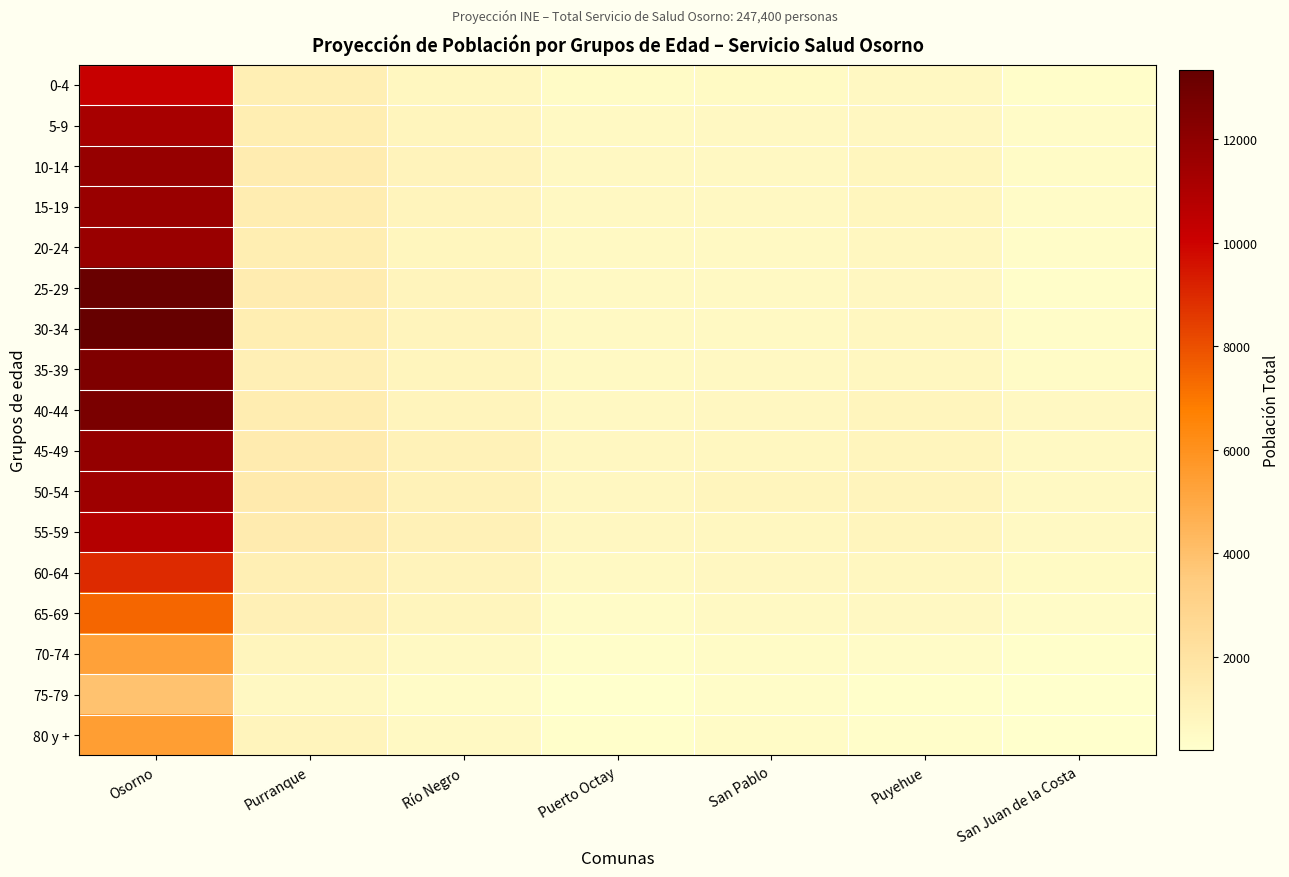

How many categories are shown in the chart?

7